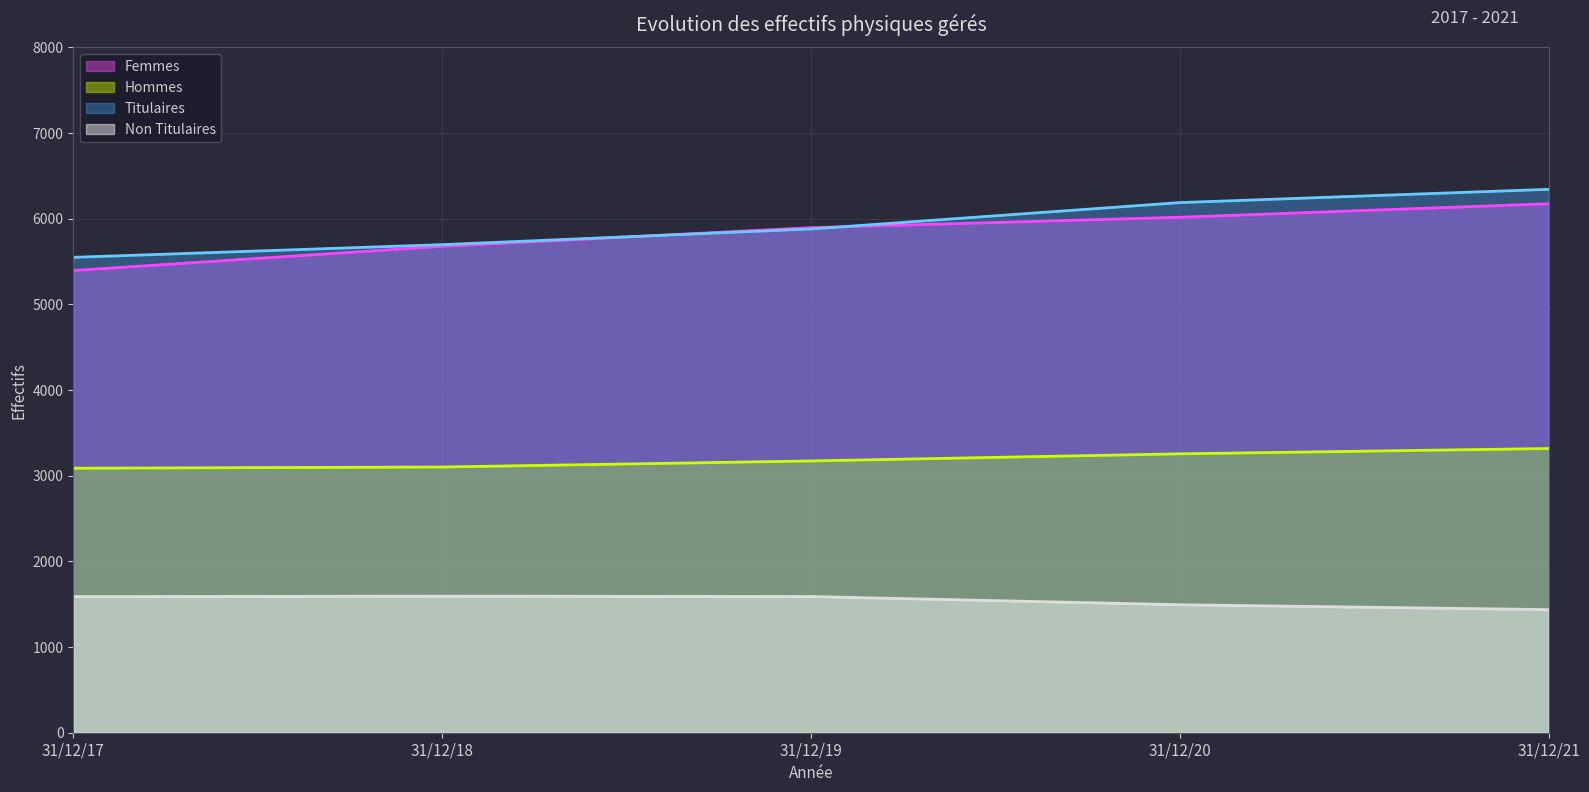

Where does the Hommes series first go above 3173?

31/12/20